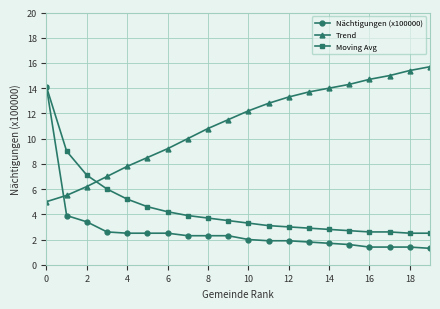

List the series in order of their overall mean, lowest first.

Nächtigungen (x100000), Moving Avg, Trend